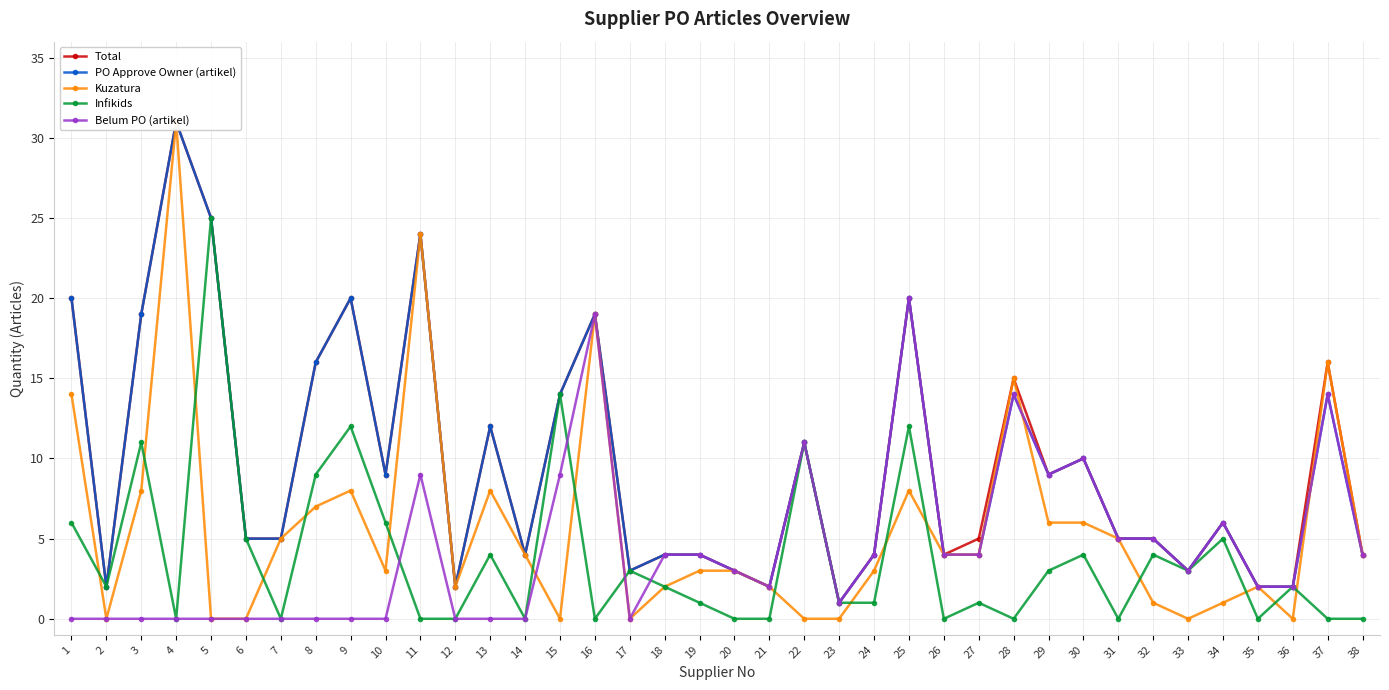

True or false: Total and Infikids intersect in this chart.

False